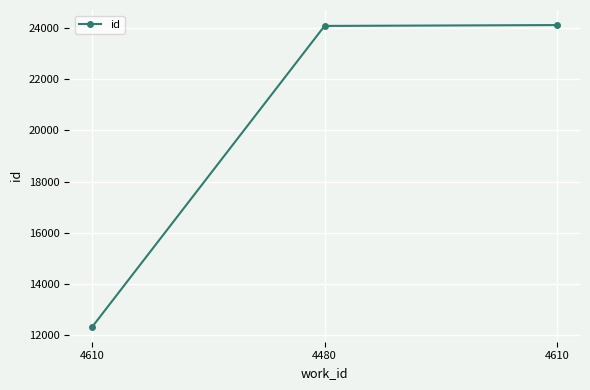

Count the number of data series in this chart.

1